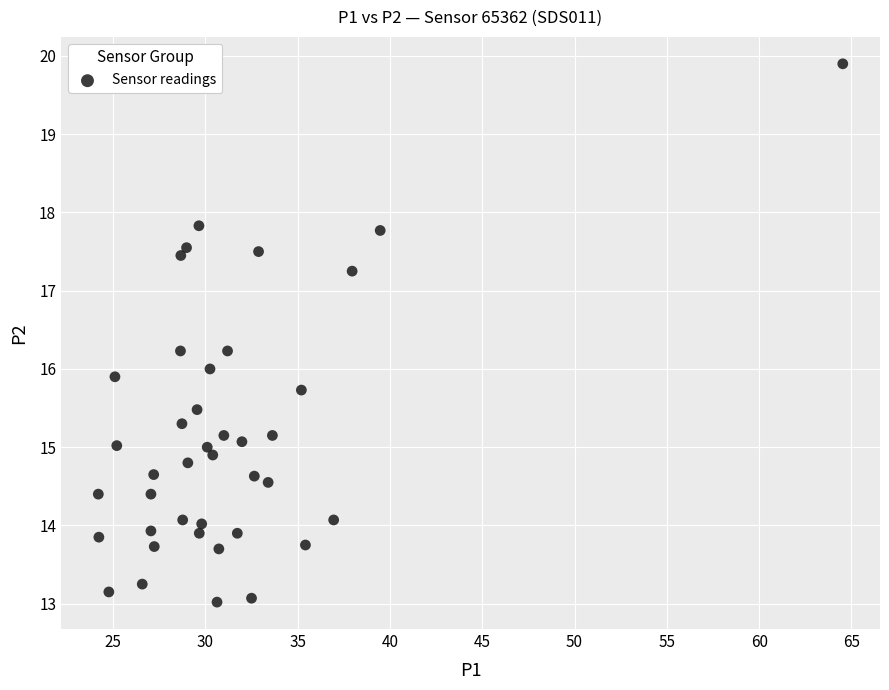

What is the range of Y values (max minus min)?

6.9